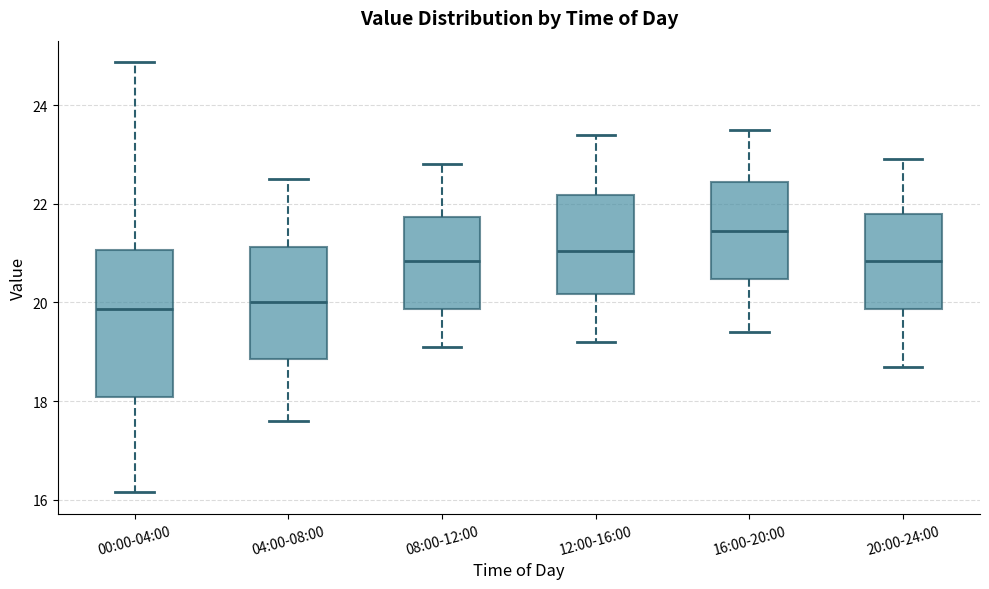

Reading left to right, read every box against the y-axis: the position of its median line, the range the box covers, and the ends of its whiskers. The values are not printed on the chart, so give them approximately, as read against the axis.

00:00-04:00: median 19.8, box 18.0 to 21.0, whiskers 16.2 to 24.8
04:00-08:00: median 20.0, box 18.8 to 21.2, whiskers 17.6 to 22.6
08:00-12:00: median 20.8, box 19.8 to 21.8, whiskers 19.2 to 22.8
12:00-16:00: median 21.0, box 20.2 to 22.2, whiskers 19.2 to 23.4
16:00-20:00: median 21.4, box 20.4 to 22.4, whiskers 19.4 to 23.6
20:00-24:00: median 20.8, box 19.8 to 21.8, whiskers 18.8 to 23.0